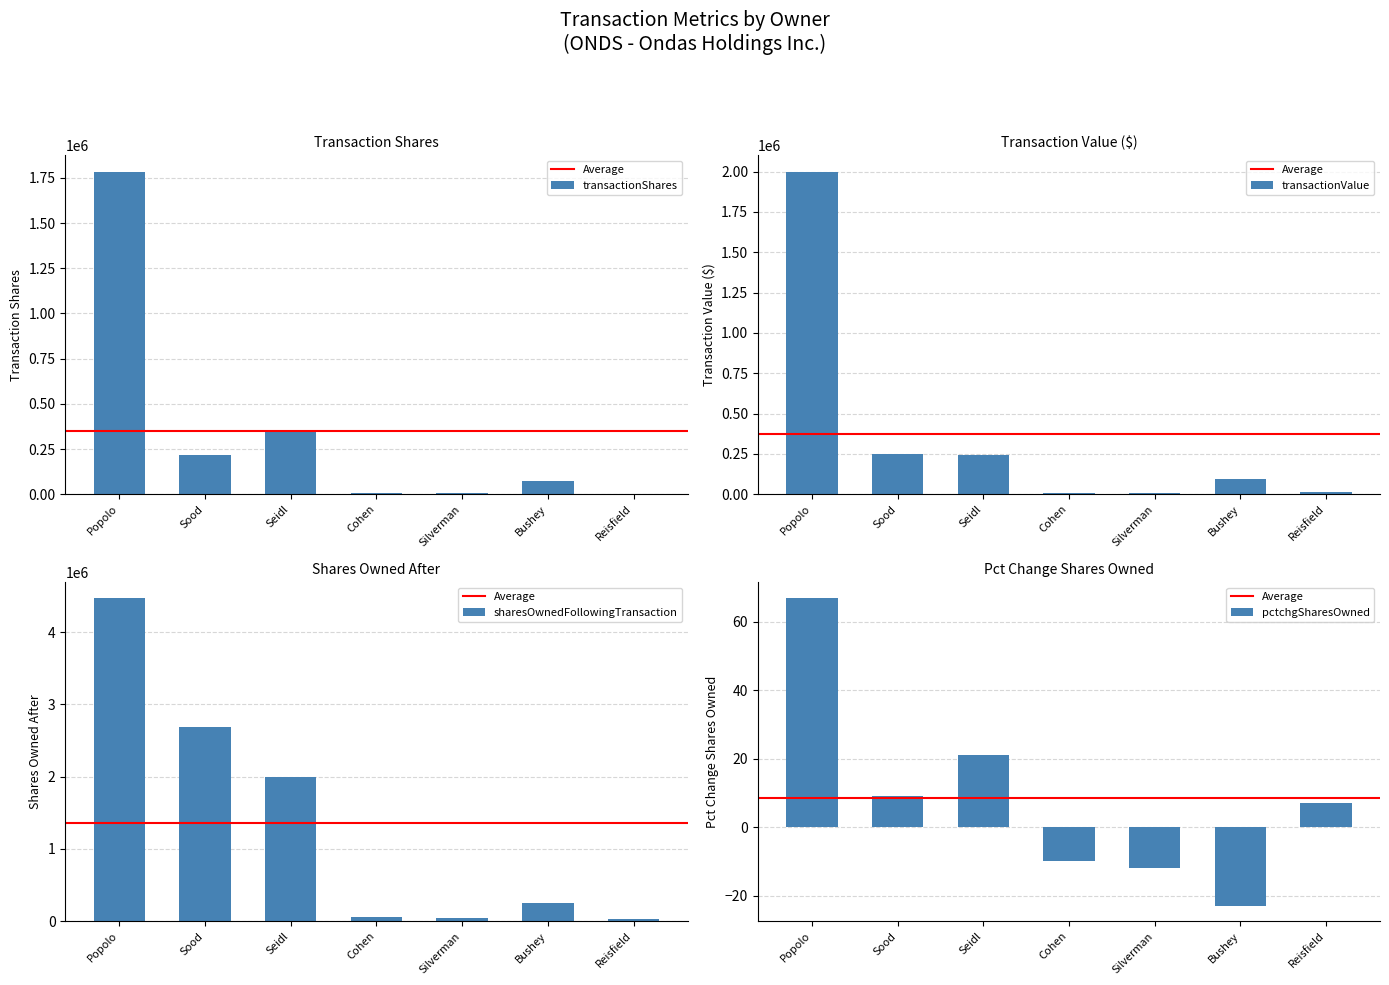

What is the minimum value for transactionValue?

5676